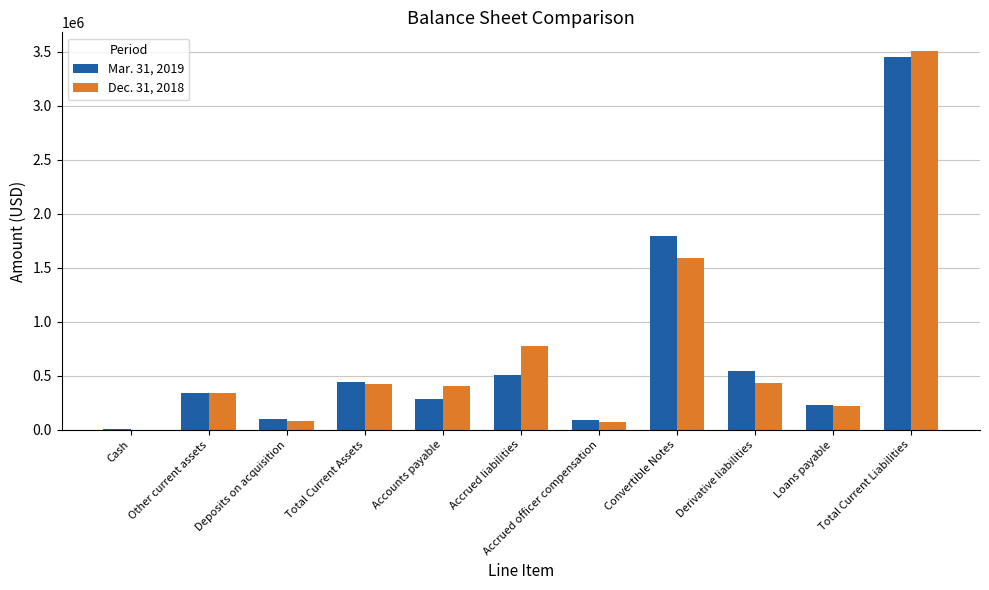

How many groups of bars are there?

11